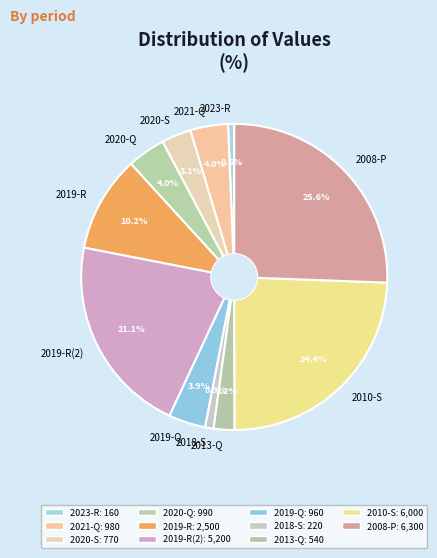

What is the largest slice in the pie chart?

2008-P